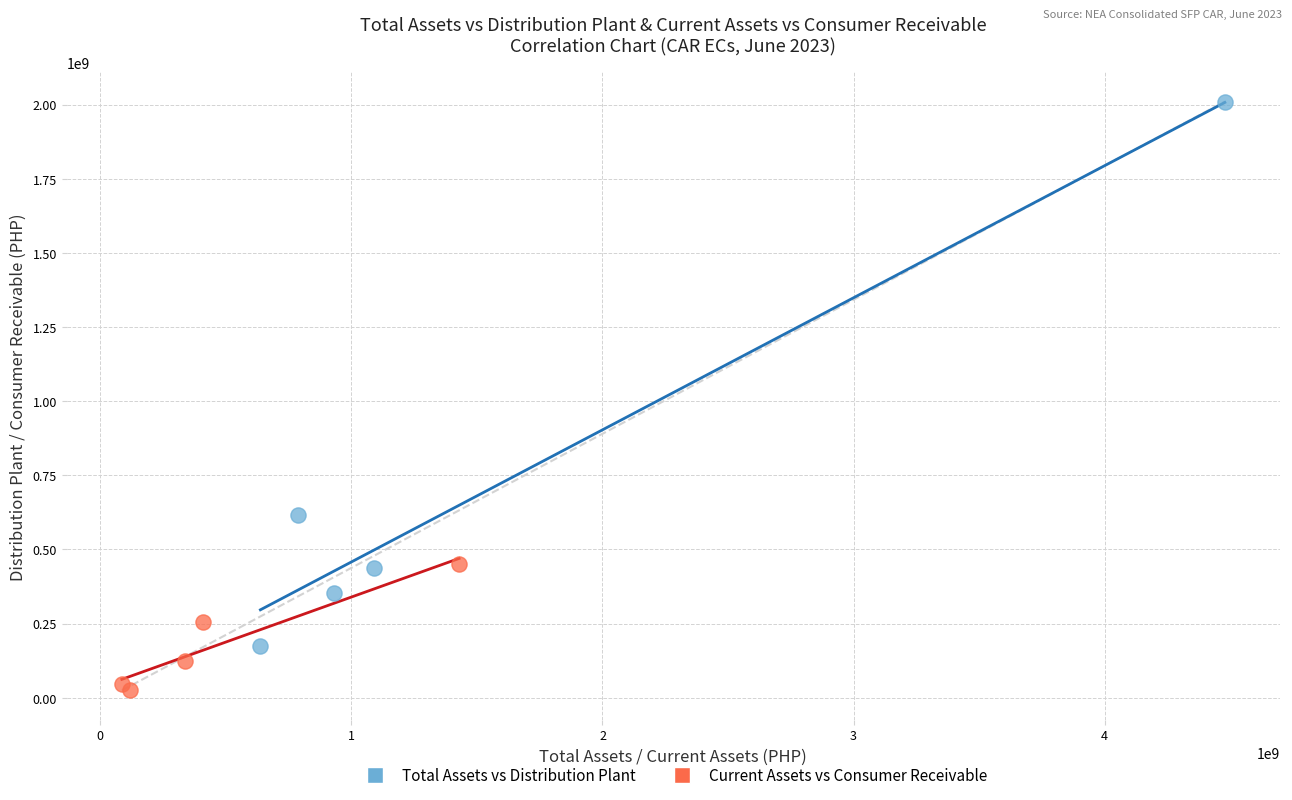

What are all the series names shown in the legend?

Total Assets vs Distribution Plant, Current Assets vs Consumer Receivable